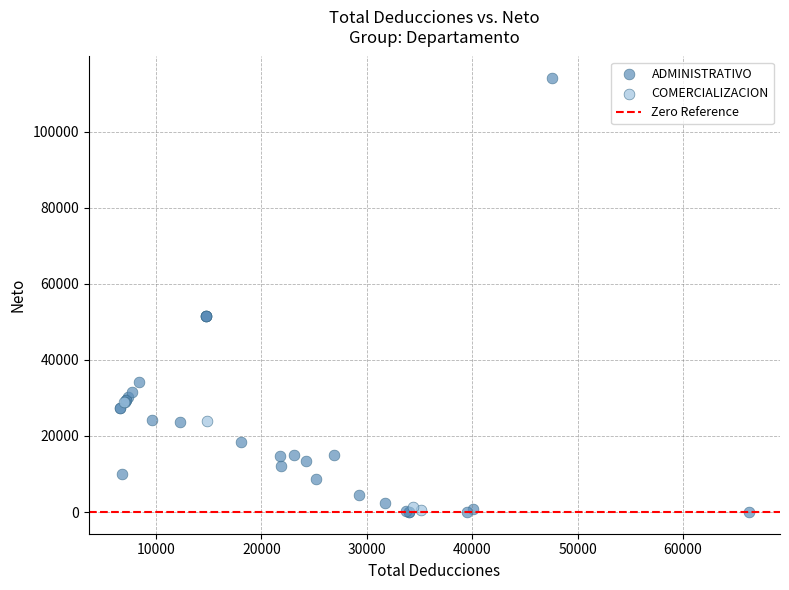

Which series has the widest spread of Y values?

ADMINISTRATIVO